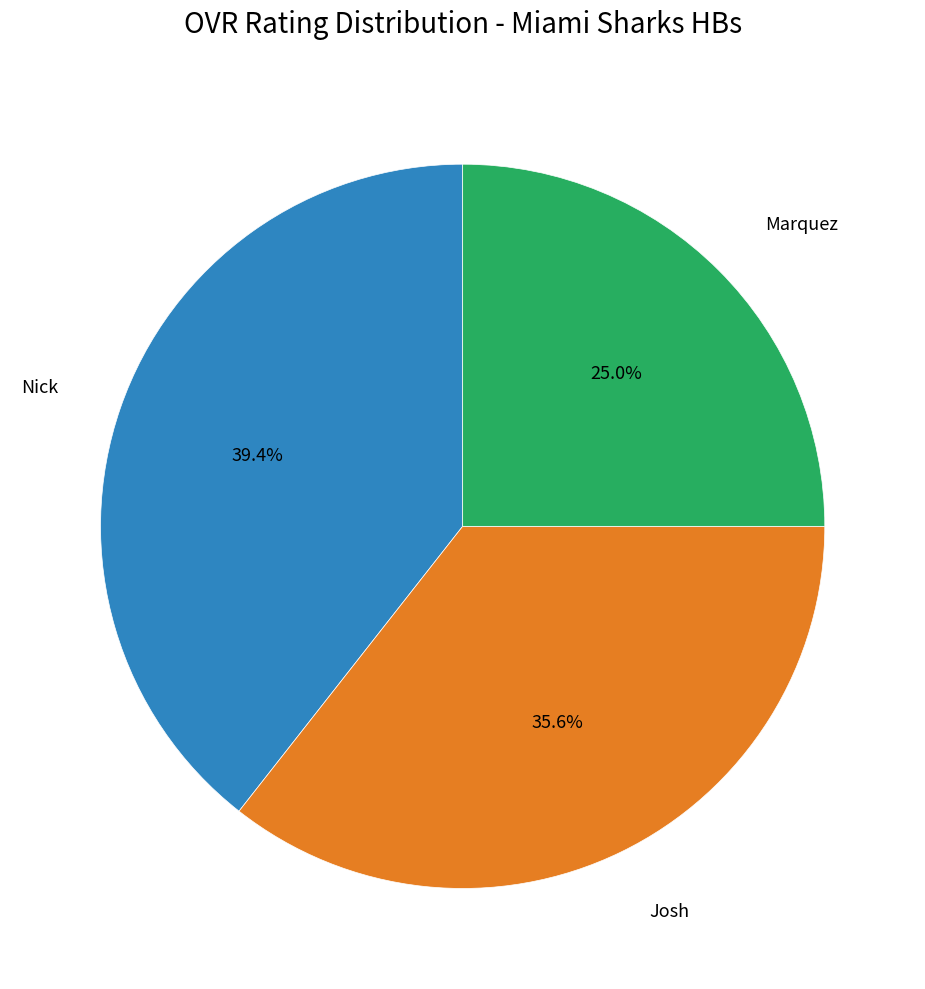

Is there any slice that represents more than half of the pie?

No